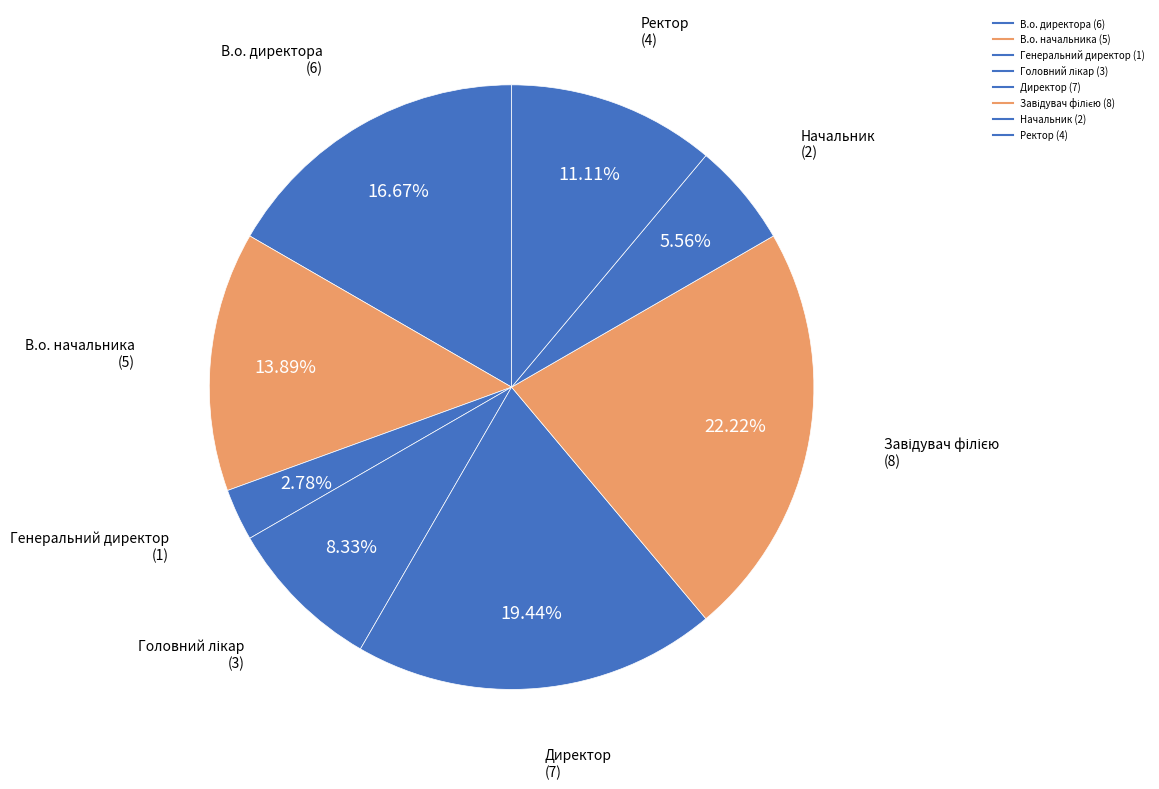

Combined, what portion of the pie is Начальник and В.о. директора?

22.2%